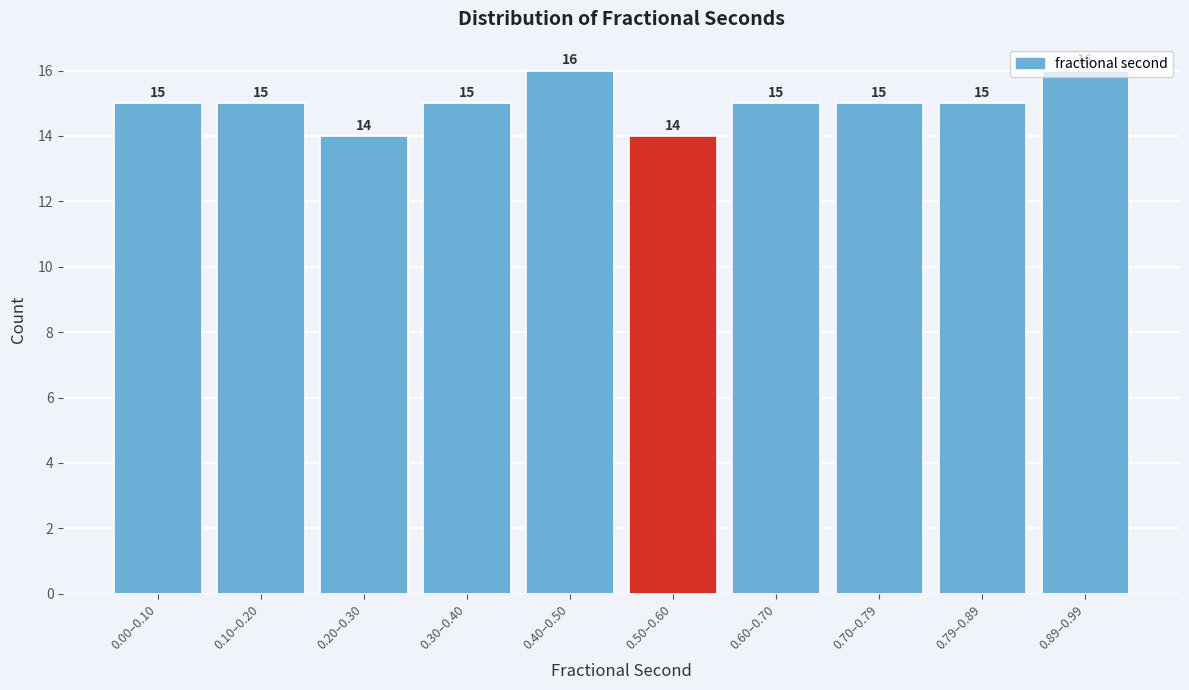

True or false: the data shows 15 at 0.10–0.20.

True